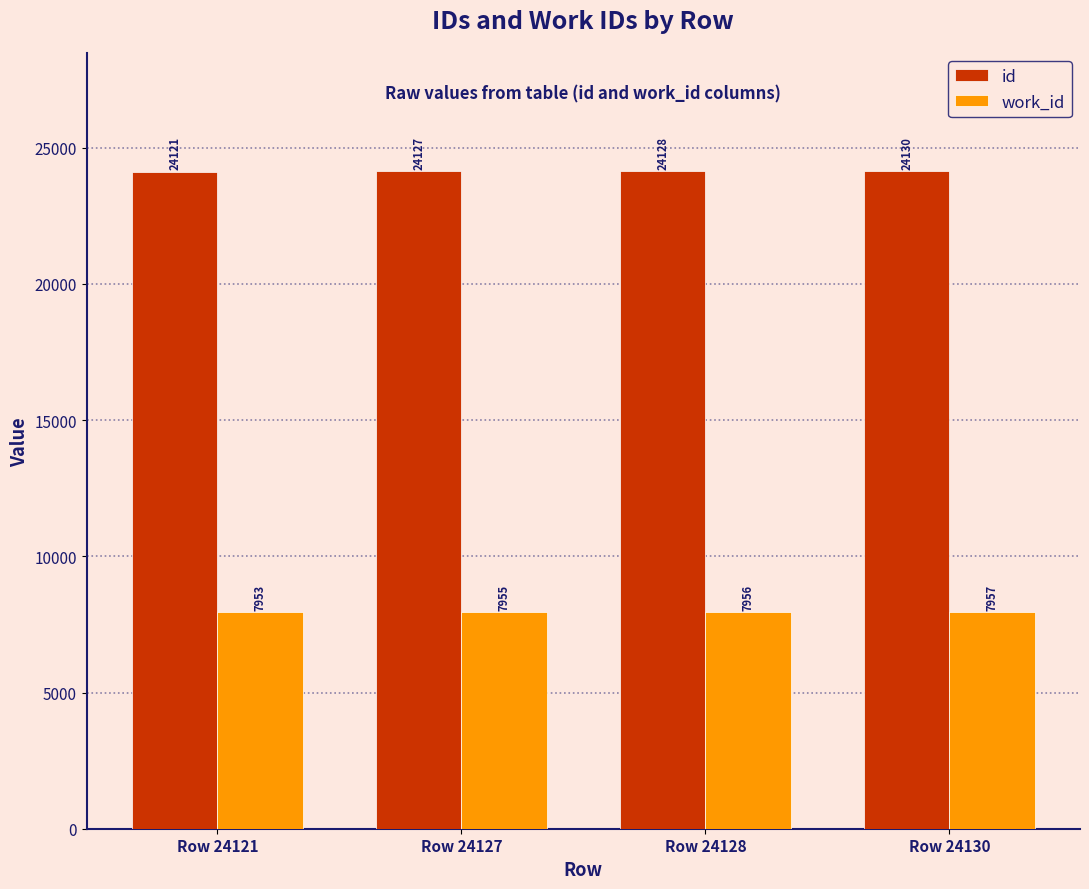

What is the sum of the work_id values at Row 24121 and Row 24130?

15910